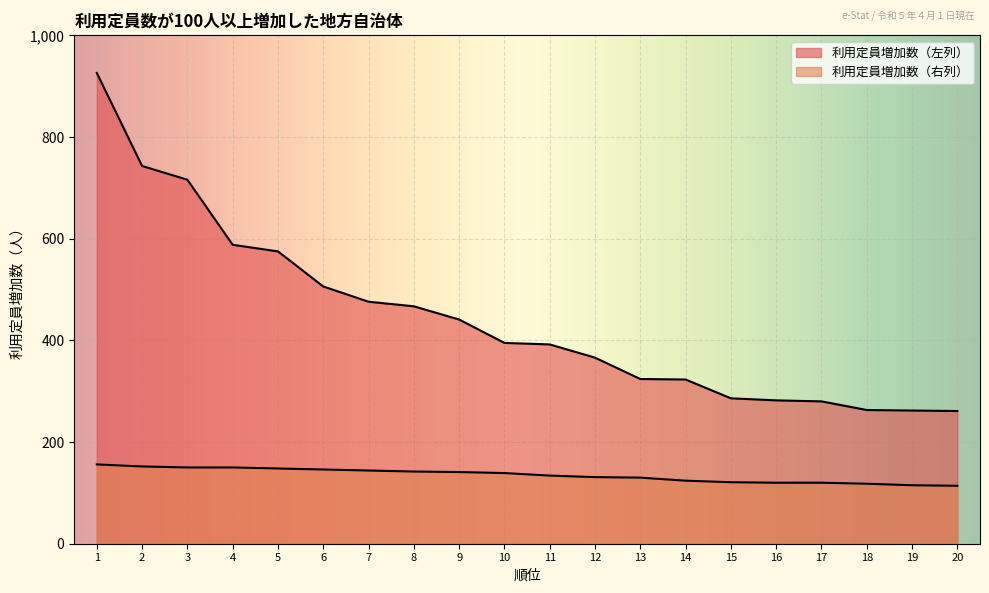

Rank the categories by 利用定員増加数（左列） value from lowest to highest.

20, 19, 18, 17, 16, 15, 14, 13, 12, 11, 10, 9, 8, 7, 6, 5, 4, 3, 2, 1